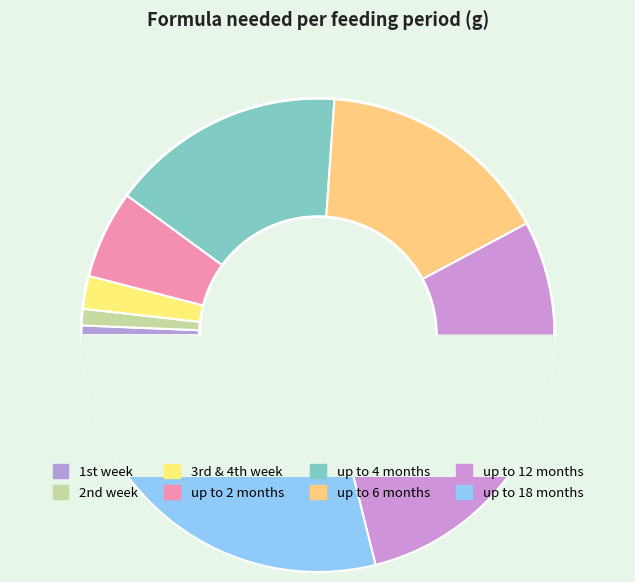

Rank the categories by value from lowest to highest.

1st week, 2nd week, 3rd & 4th week, up to 2 months, up to 4 months, up to 6 months, up to 12 months, up to 18 months